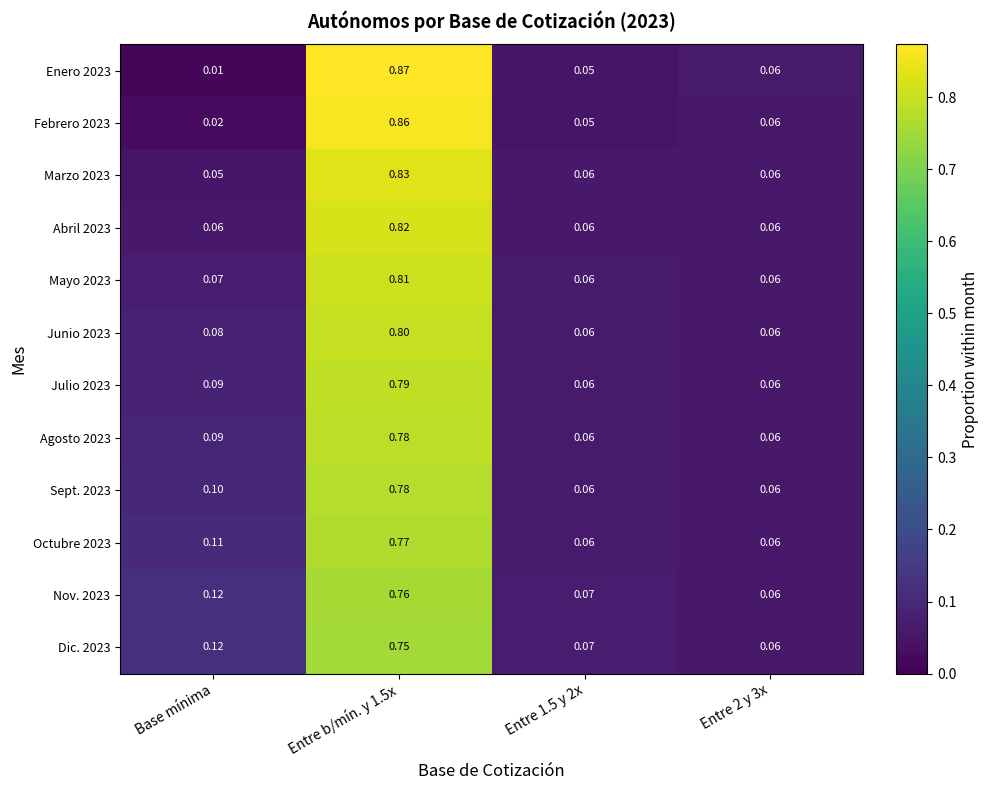

Which label corresponds to the smallest value in the chart?

Base mínima